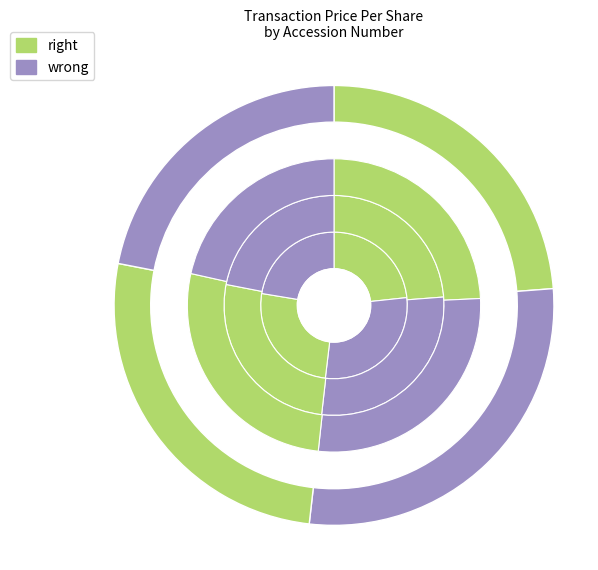

Count the number of slices in the pie.

4